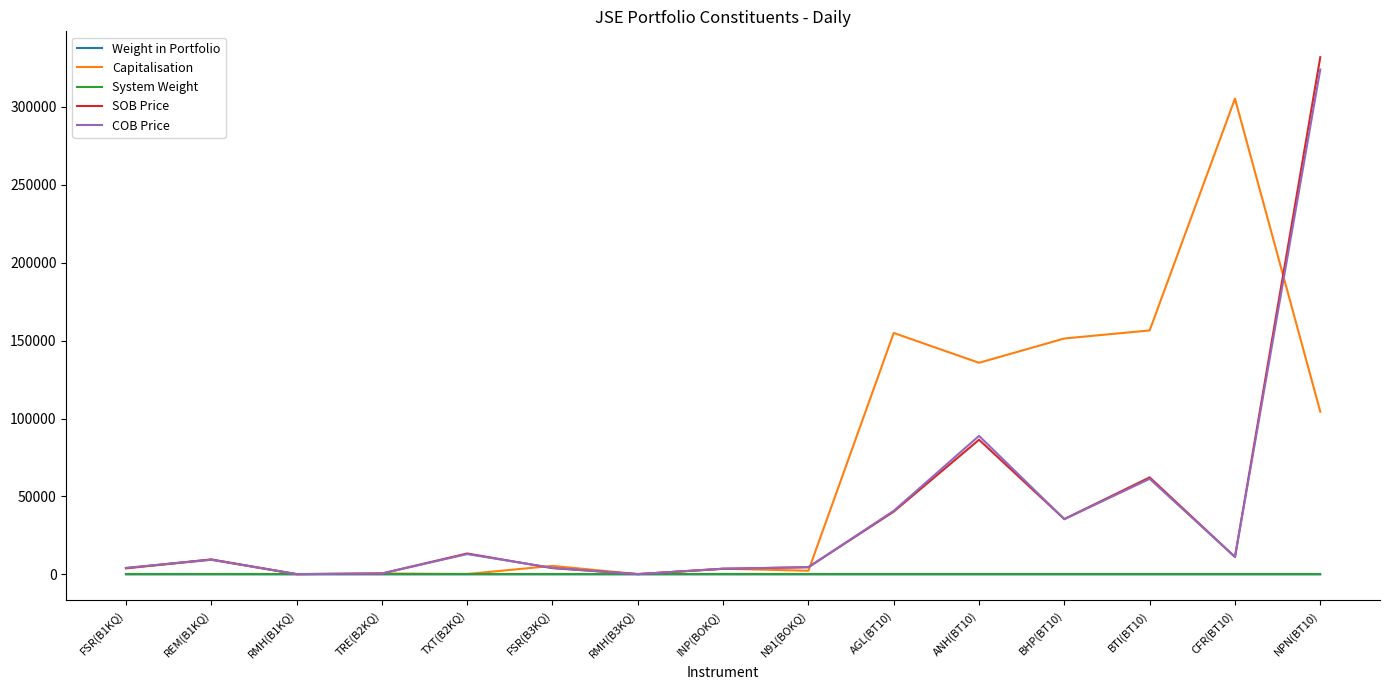

Which series changed the most between AGL(BT10) and NPN(BT10)?

SOB Price